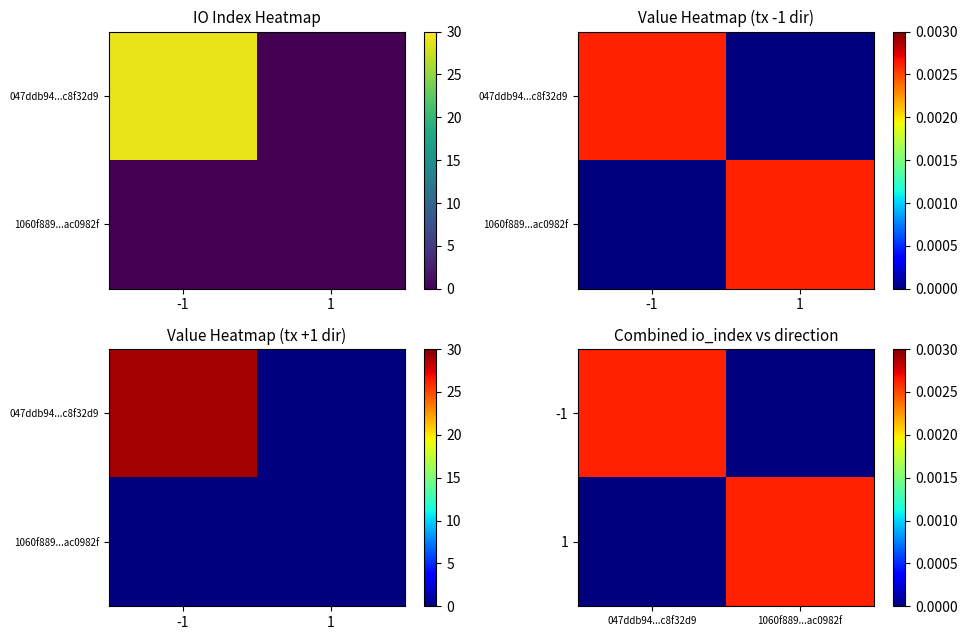

Rank the series at 047ddb94...c8f32d9 from lowest to highest value.

1, -1